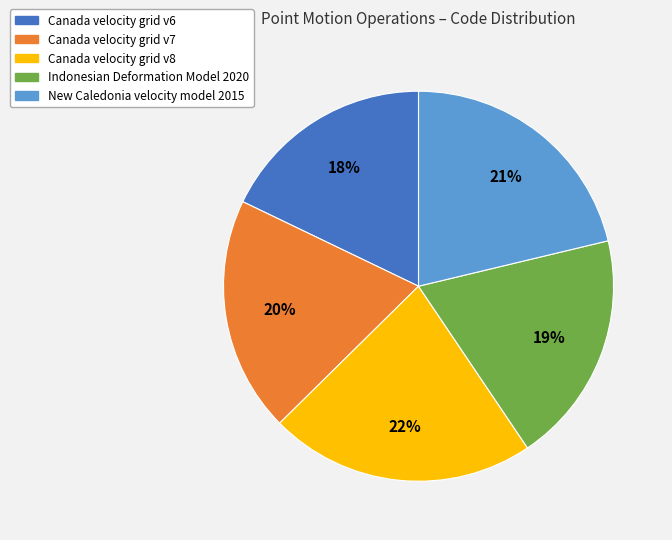

Combined, do Canada velocity grid v8 and Canada velocity grid v6 account for over 50%?

No